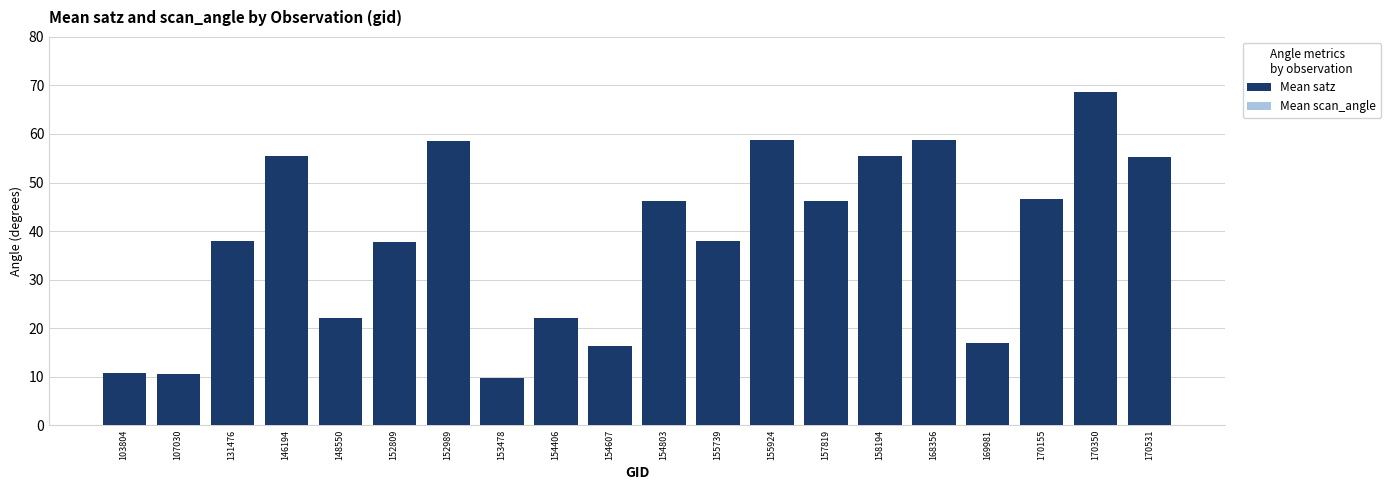

What is the maximum value shown in the chart?

68.6